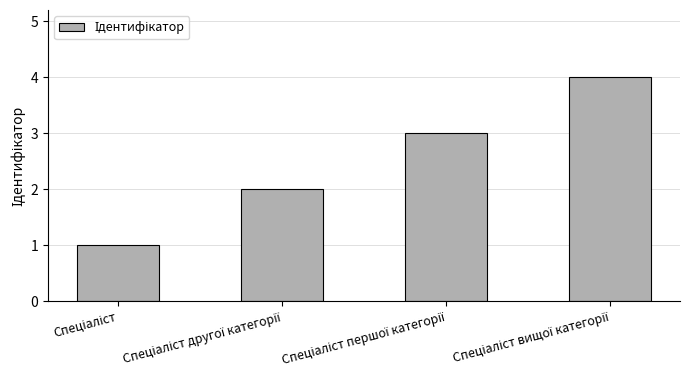

Does the chart contain stacked bars?

No